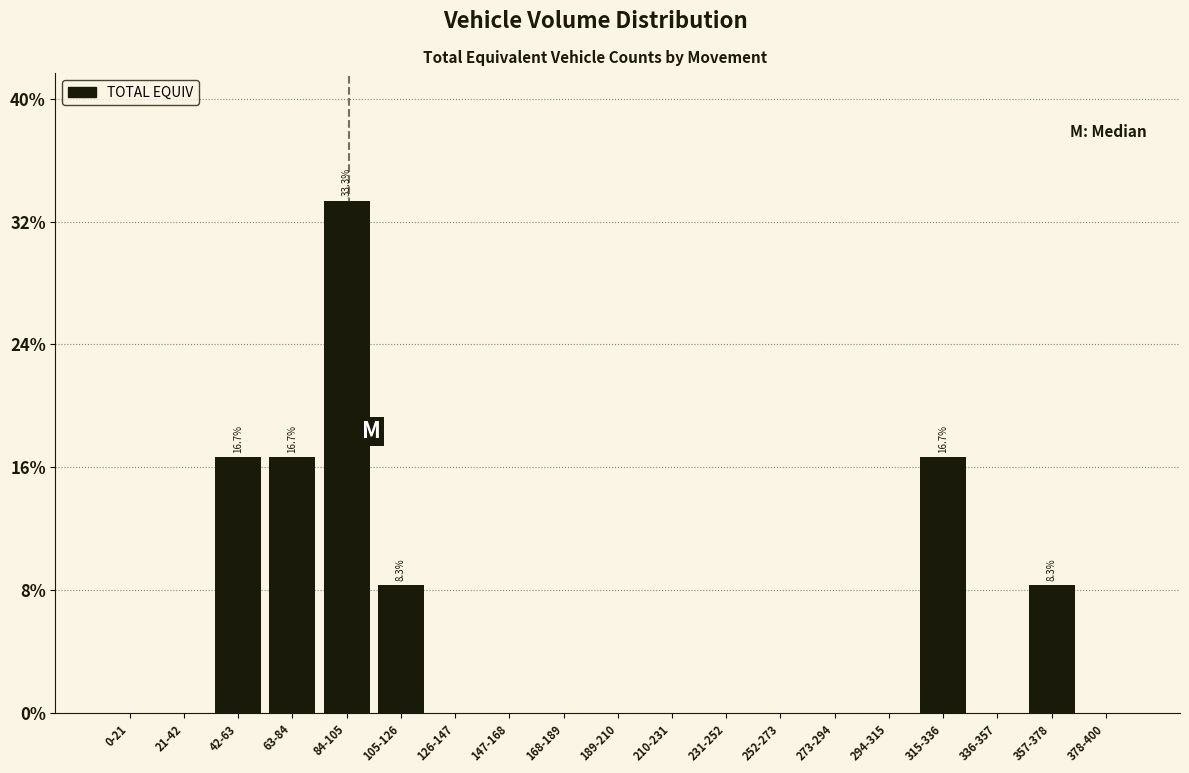

Reading left to right, list all the values displayed in this chart.

0-21=0.0	21-42=0.0	42-63=16.7	63-84=16.7	84-105=33.3	105-126=8.3	126-147=0.0	147-168=0.0	168-189=0.0	189-210=0.0	210-231=0.0	231-252=0.0	252-273=0.0	273-294=0.0	294-315=0.0	315-336=16.7	336-357=0.0	357-378=8.3	378-400=0.0